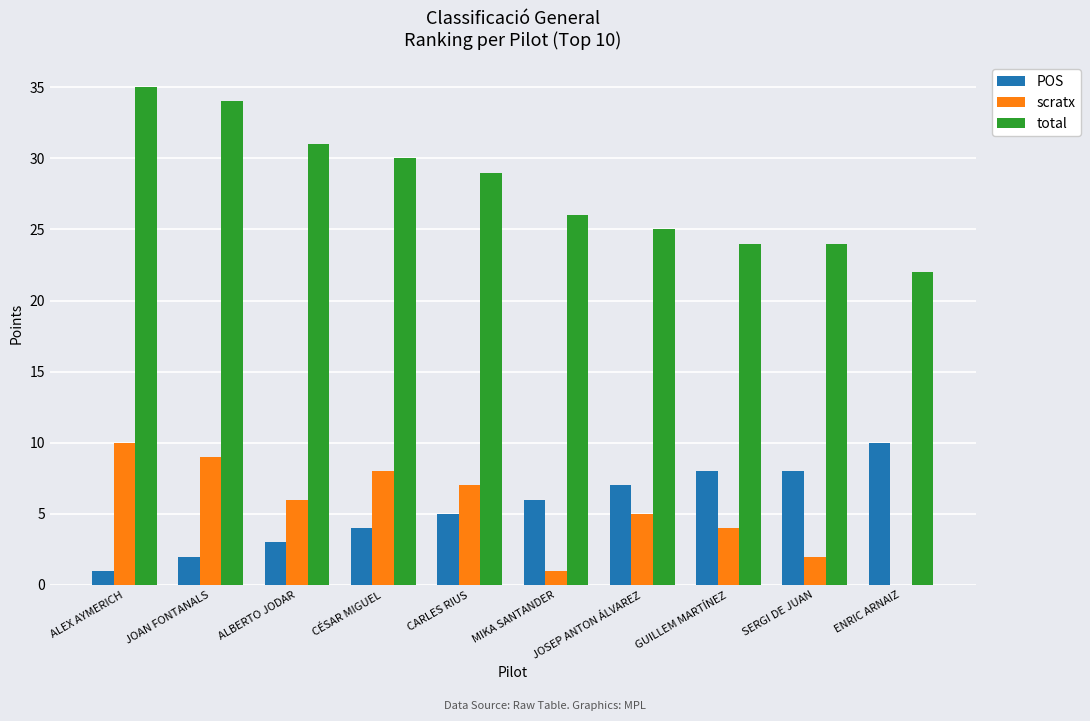

Between ALEX AYMERICH and JOSEP ANTON ÁLVAREZ, which series saw the biggest shift?

total